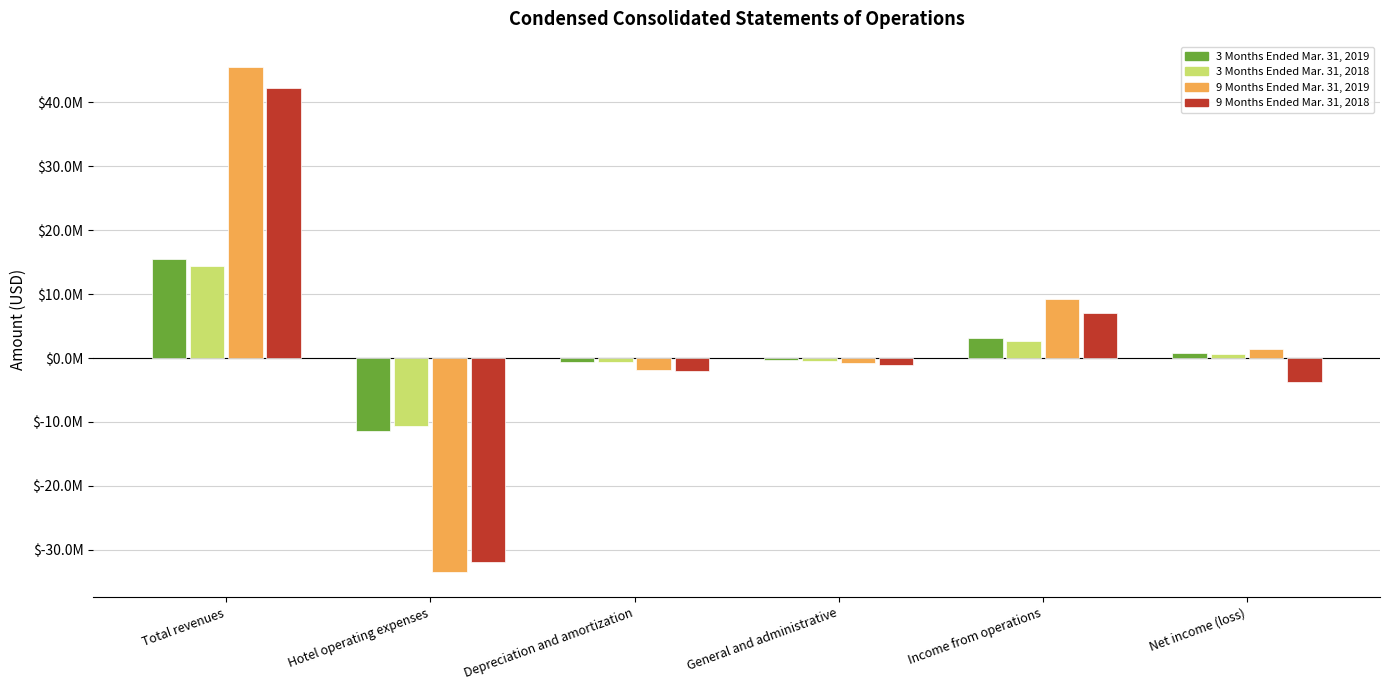

What is the difference between the highest and lowest values at Total revenues?

31088000